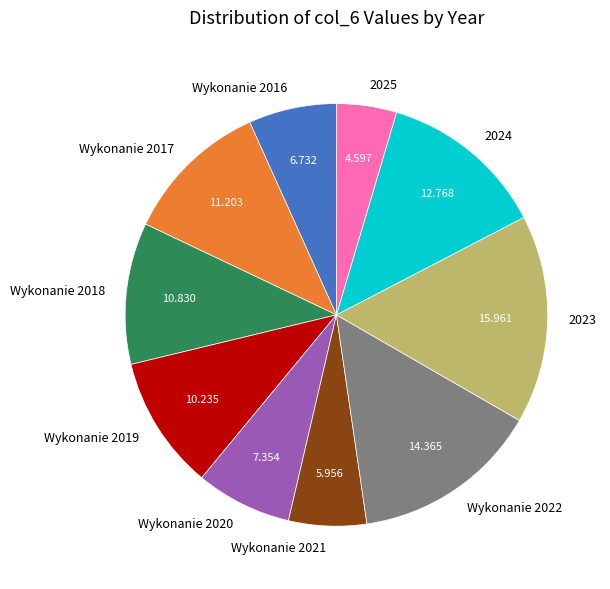

Does any single category account for the majority?

No